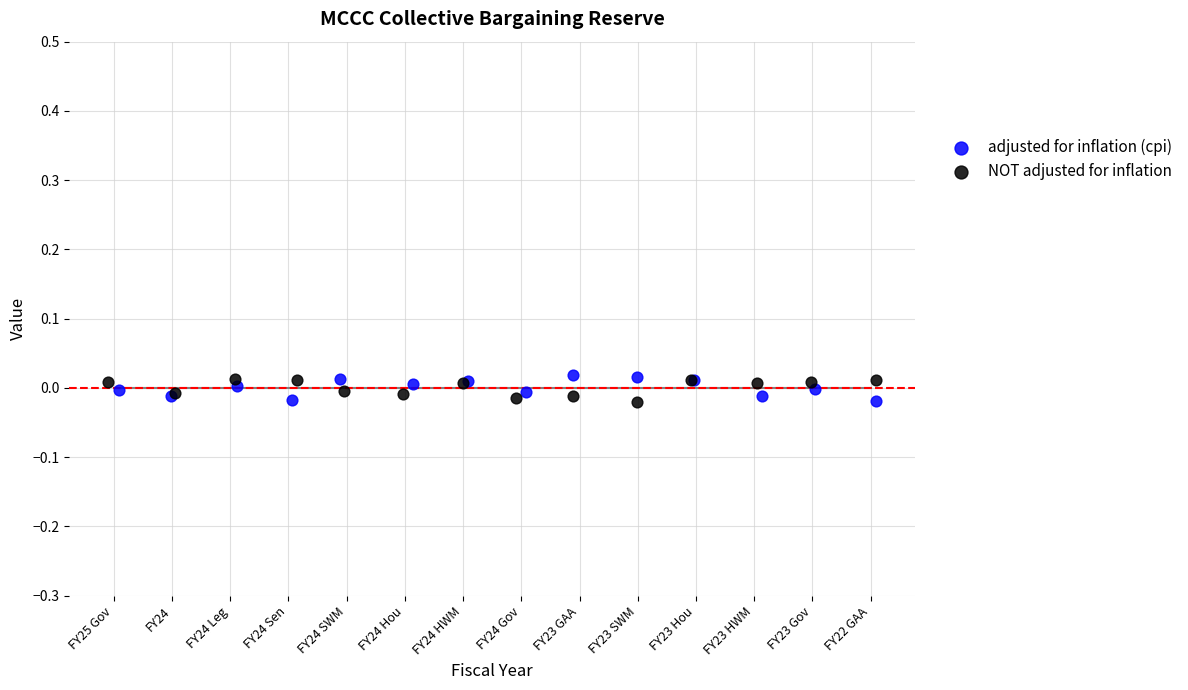

What are all the series names shown in the legend?

adjusted for inflation (cpi), NOT adjusted for inflation